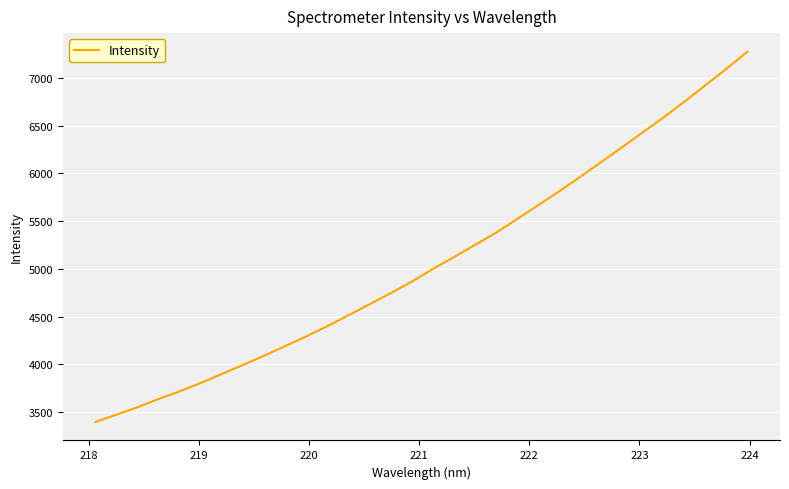

What is the maximum value shown in the chart?

7273.0